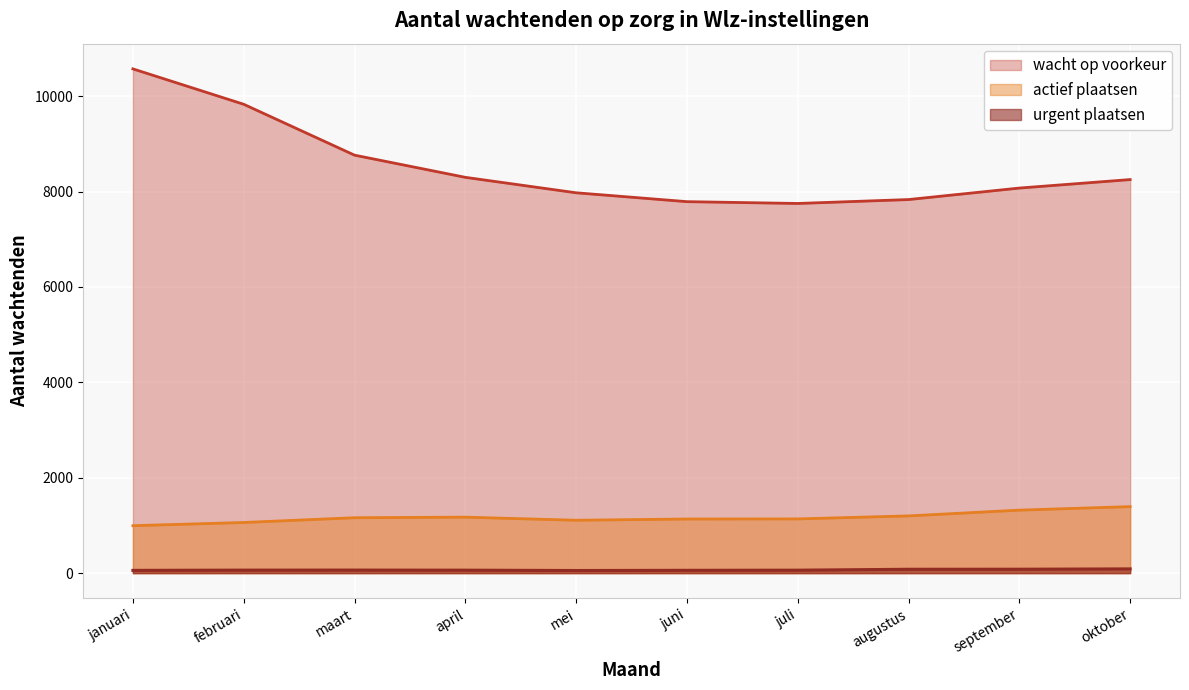

In urgent plaatsen, how many points are higher than both neighbors (excluding endpoints)?

1